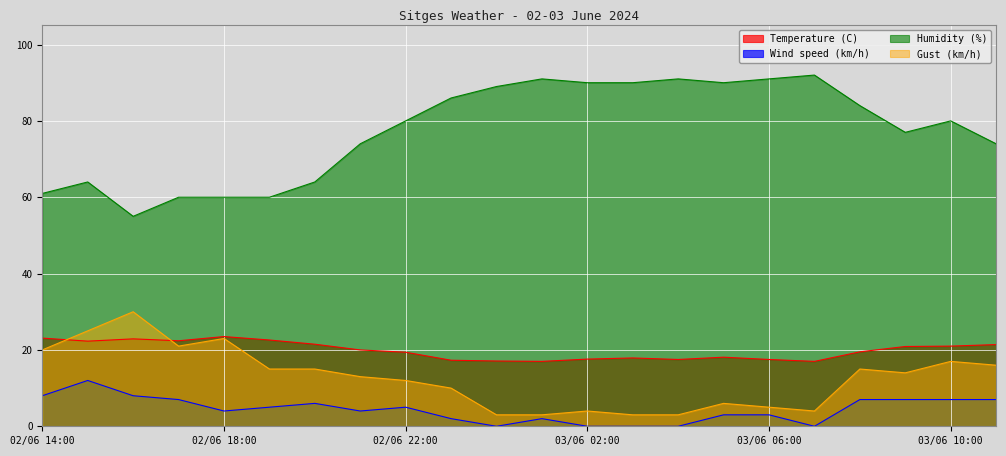

Does the chart display data point markers on the line(s)?

No